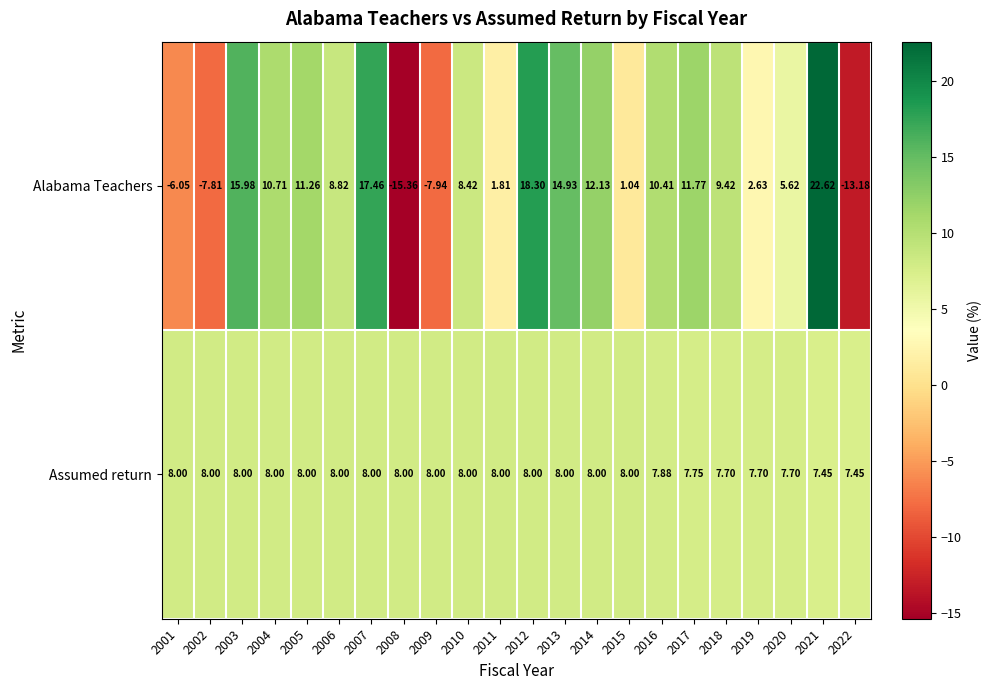

List the series in order of their overall mean, lowest first.

Alabama Teachers, Assumed return